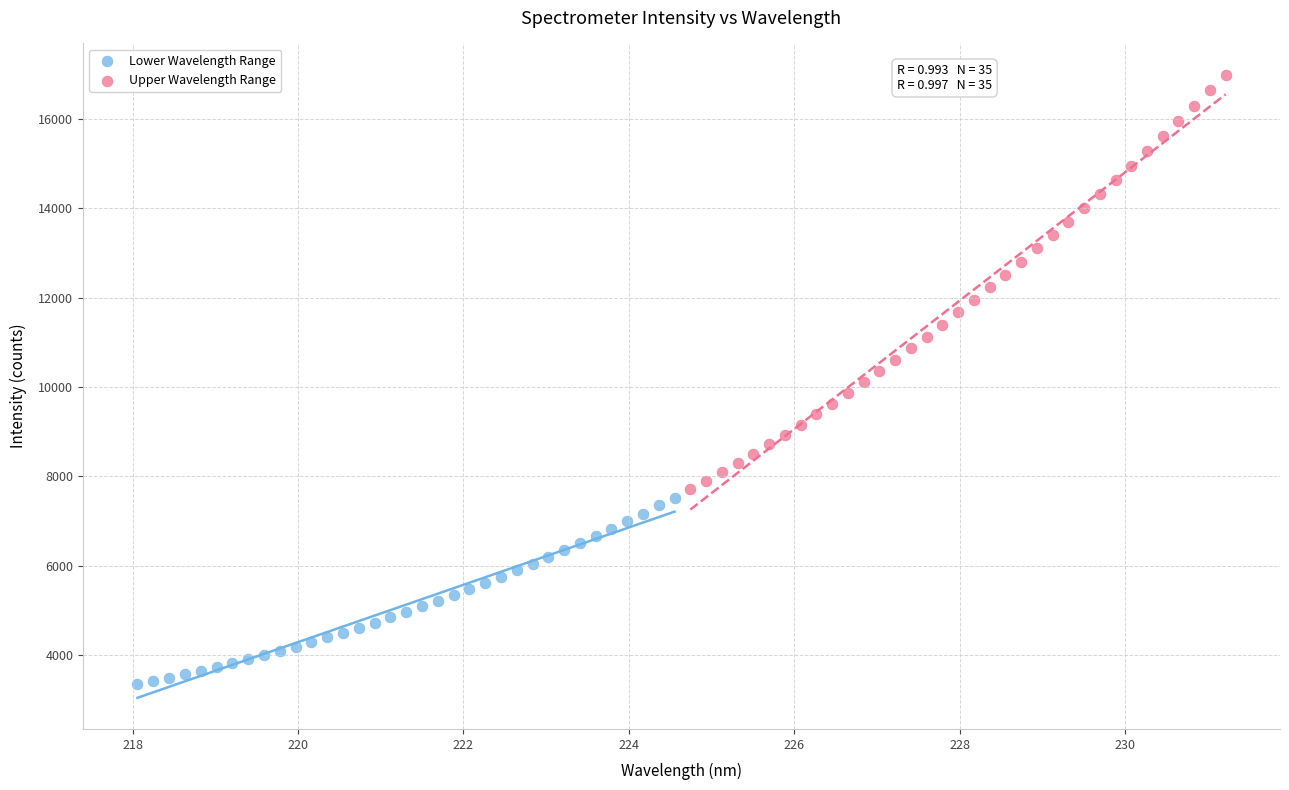

Which series has the largest Y range (max minus min)?

Upper Wavelength Range